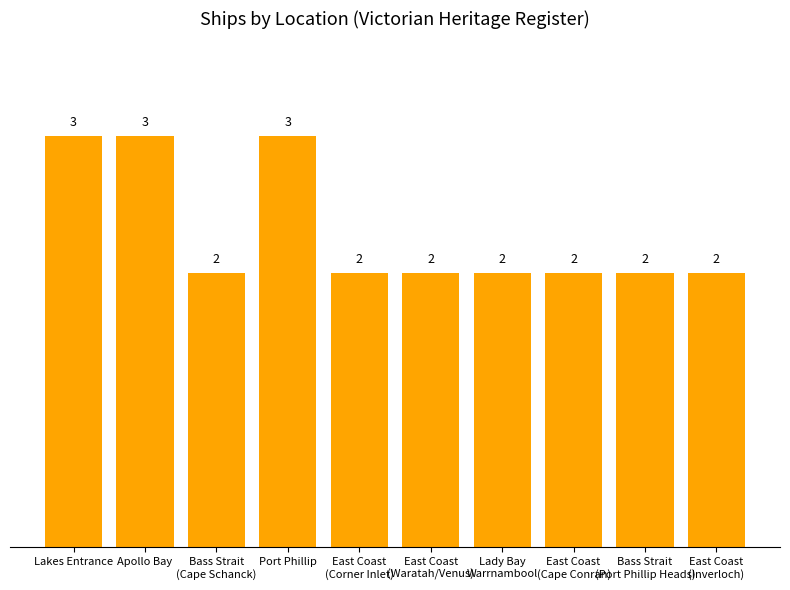

What is the greatest value displayed?

3